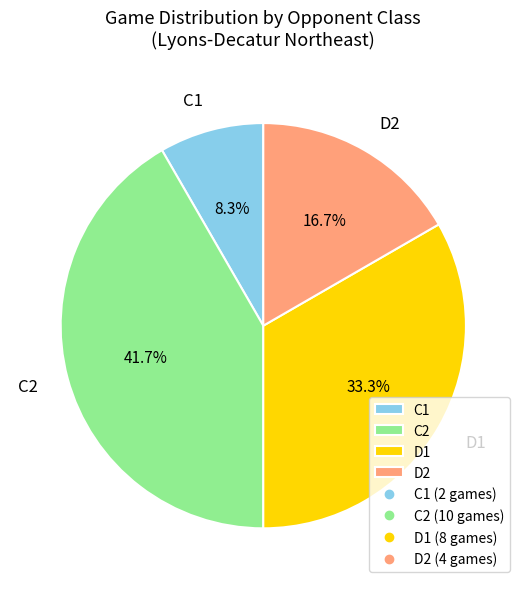

How many segments does this pie chart have?

4